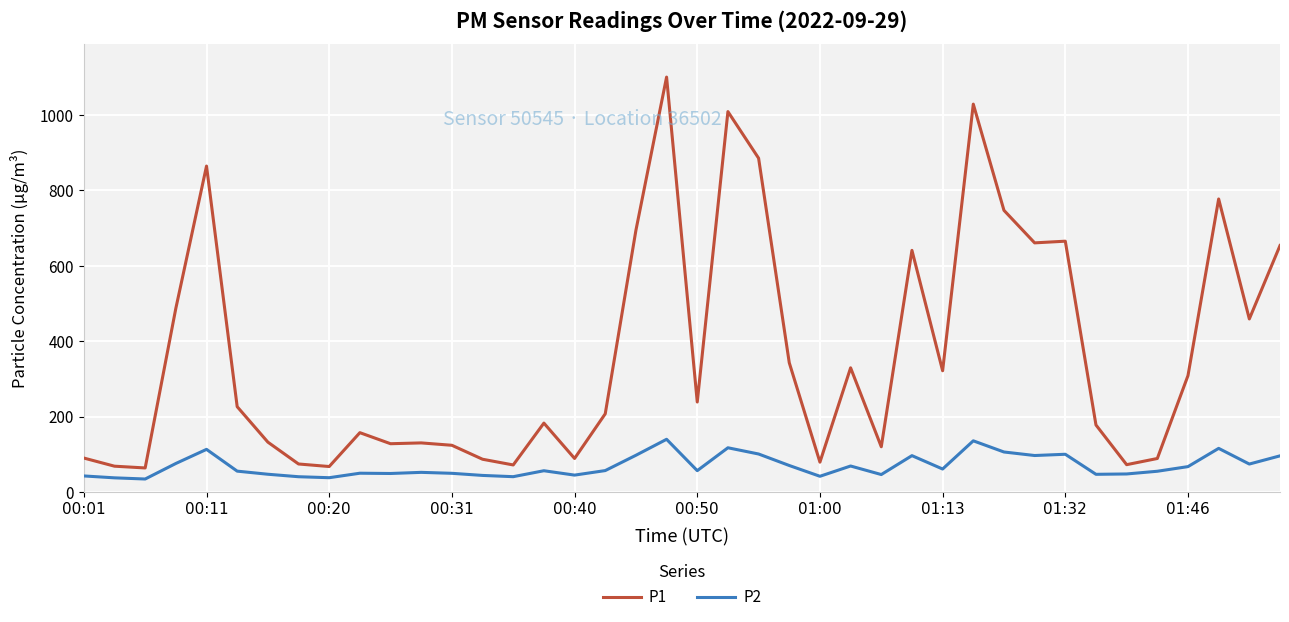

True or false: P2 and P1 cross at least once.

False